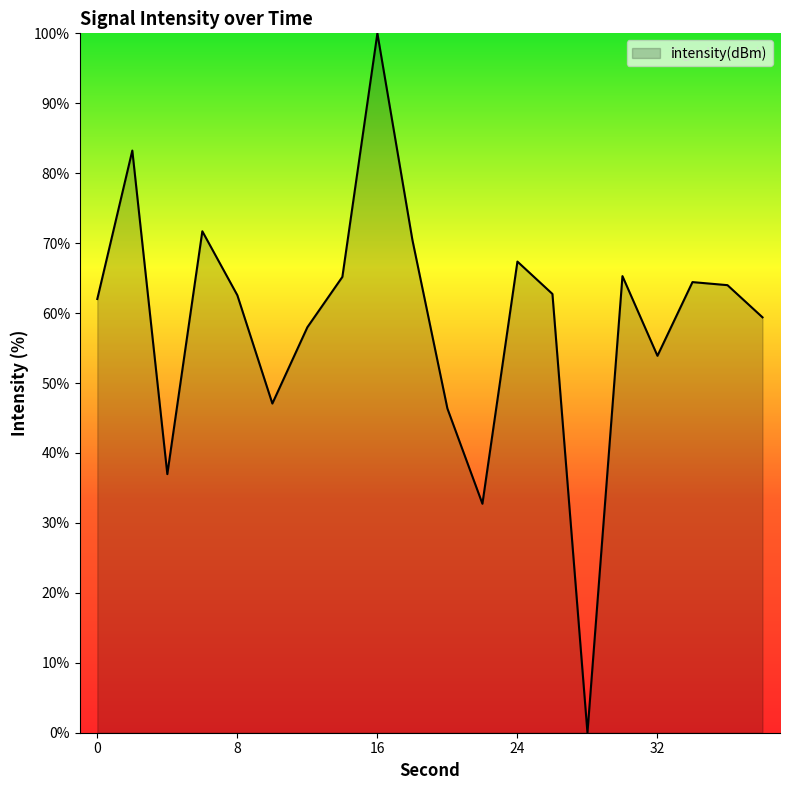

How many values are above zero?

19